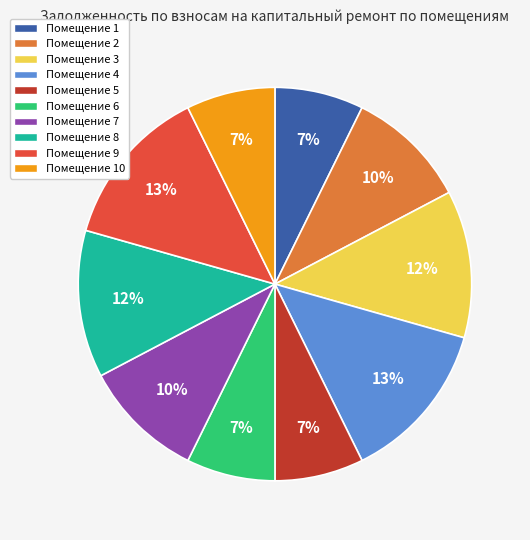

What percentage is the Помещение 3 slice, to the nearest percent?

12%